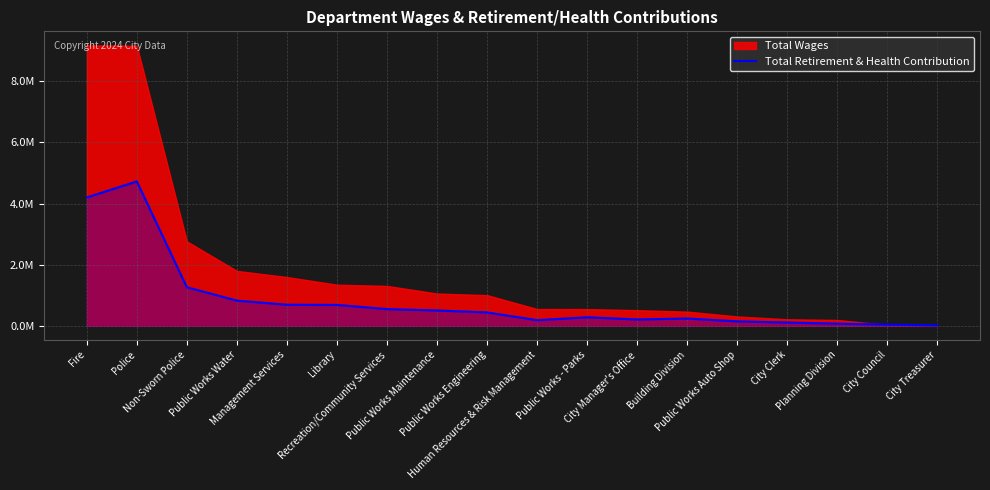

The chart shows a value of 147589 at Public Works Auto Shop. True or false?

True